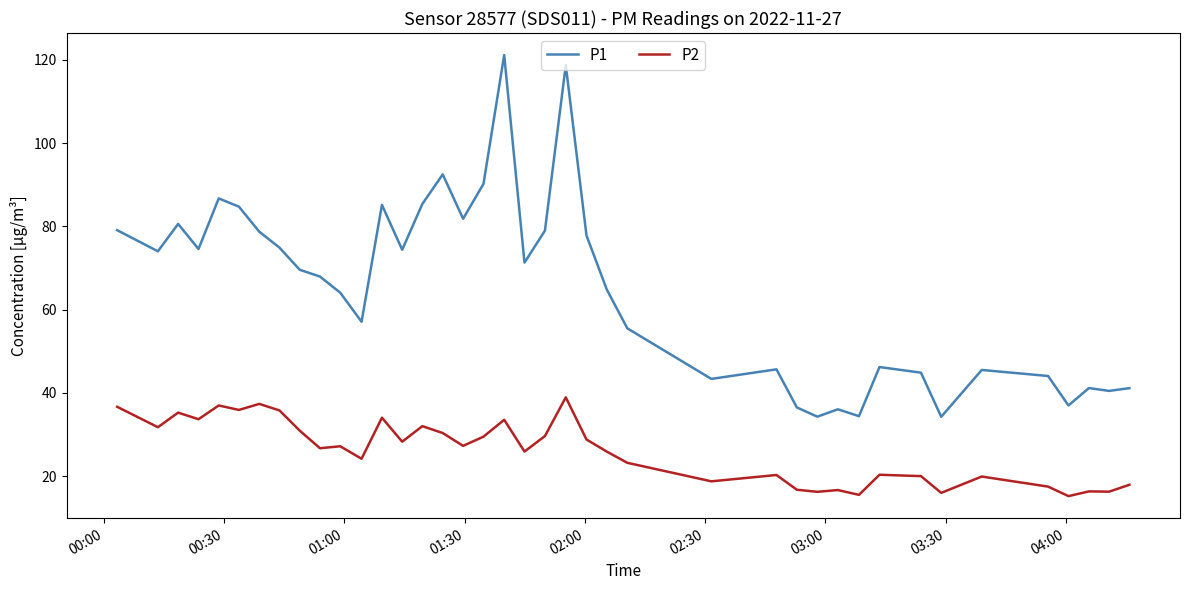

What is the greatest value displayed?

121.1